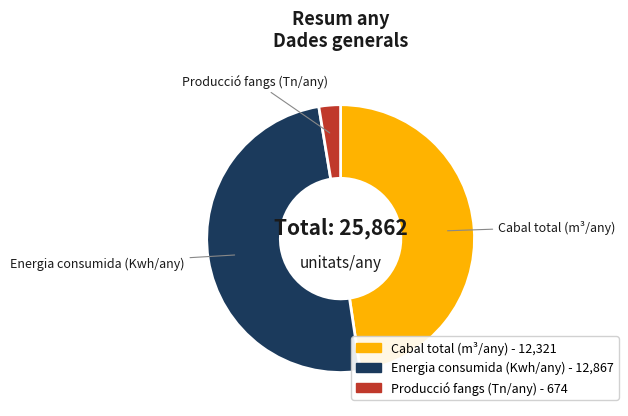

Rank the categories by value from highest to lowest.

Energia consumida (Kwh/any), Cabal total (m³/any), Producció fangs (Tn/any)